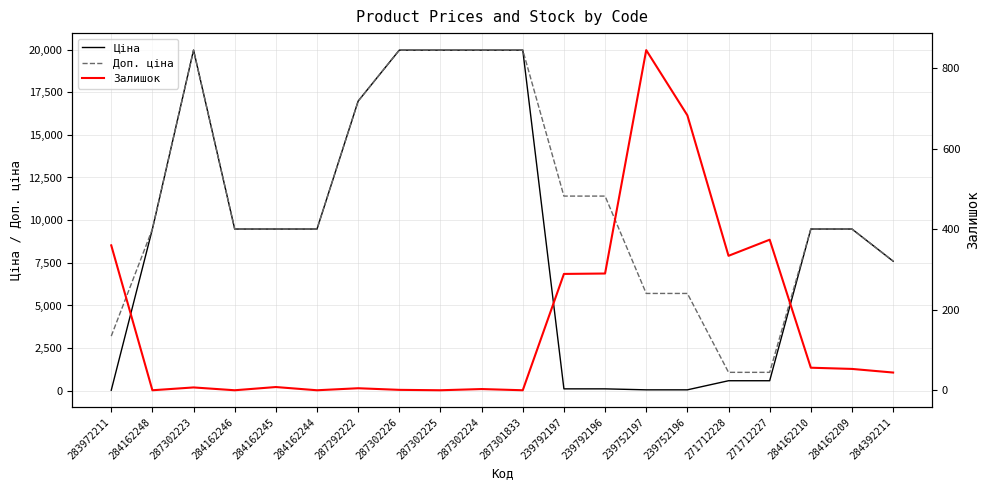

True or false: Доп. ціна and Залишок intersect in this chart.

False